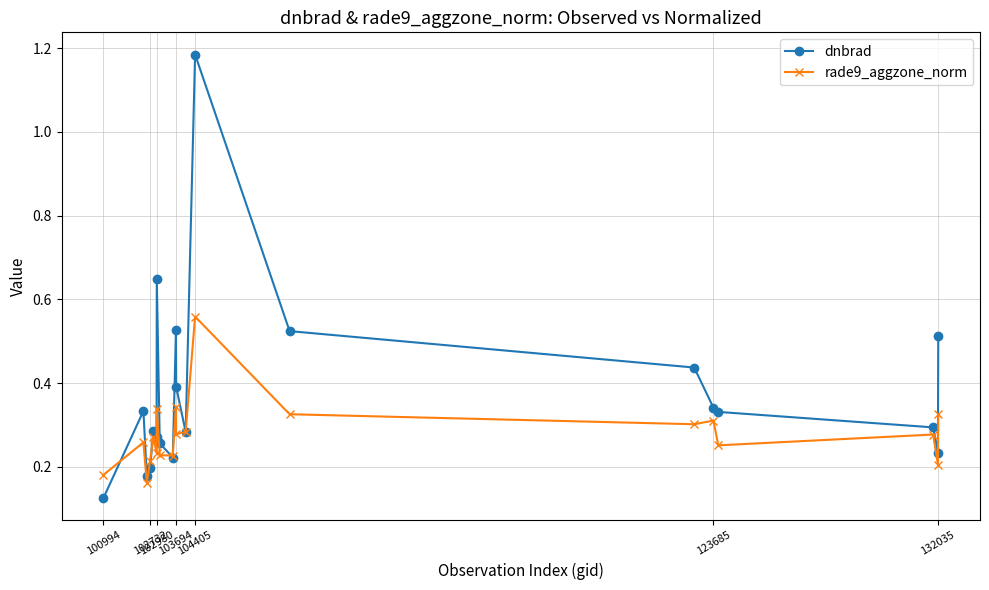

True or false: rade9_aggzone_norm has more than 2 points higher than both neighbors.

True